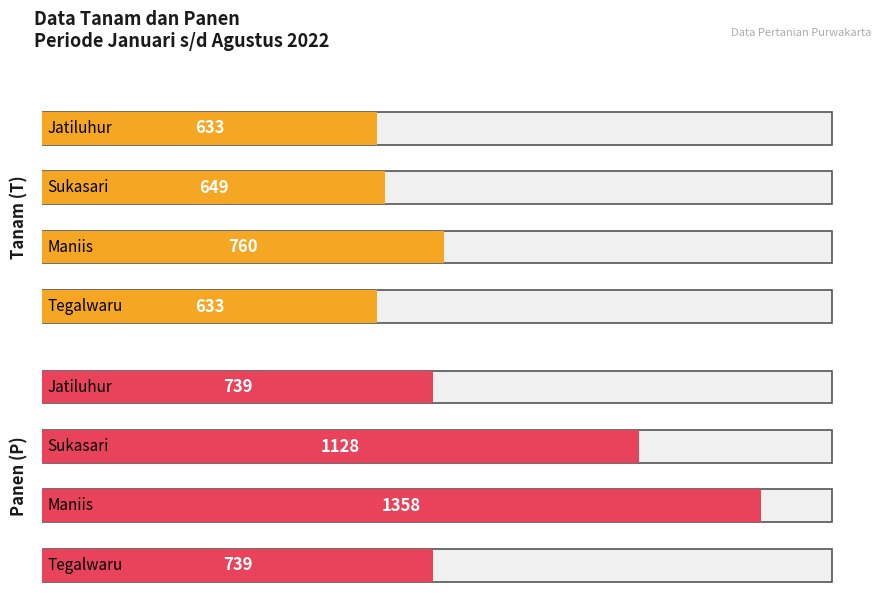

What is the difference between the Tanam (T) values at Sukasari and Maniis?

111